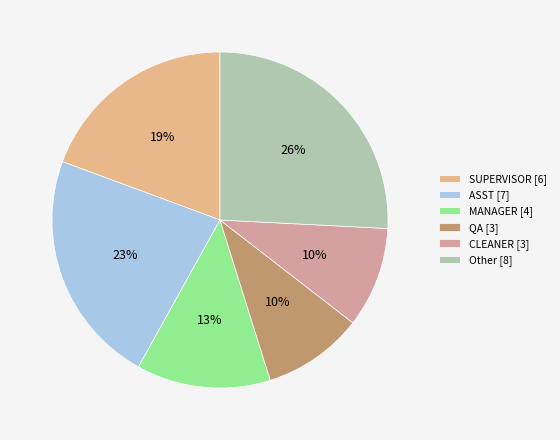

To the nearest percent, what percentage of the pie is ASST?

23%